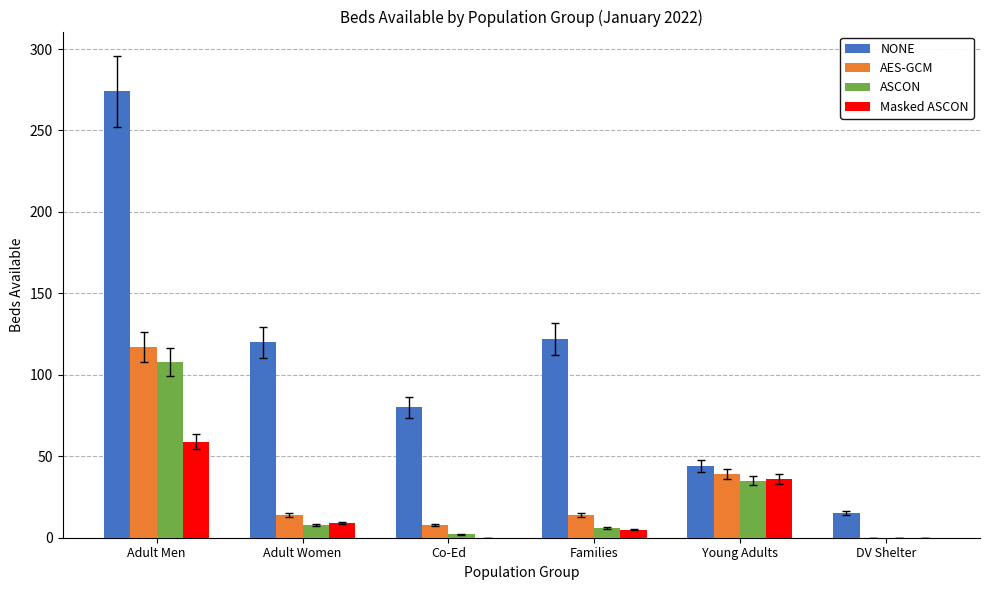

How many categories are shown in the chart?

6